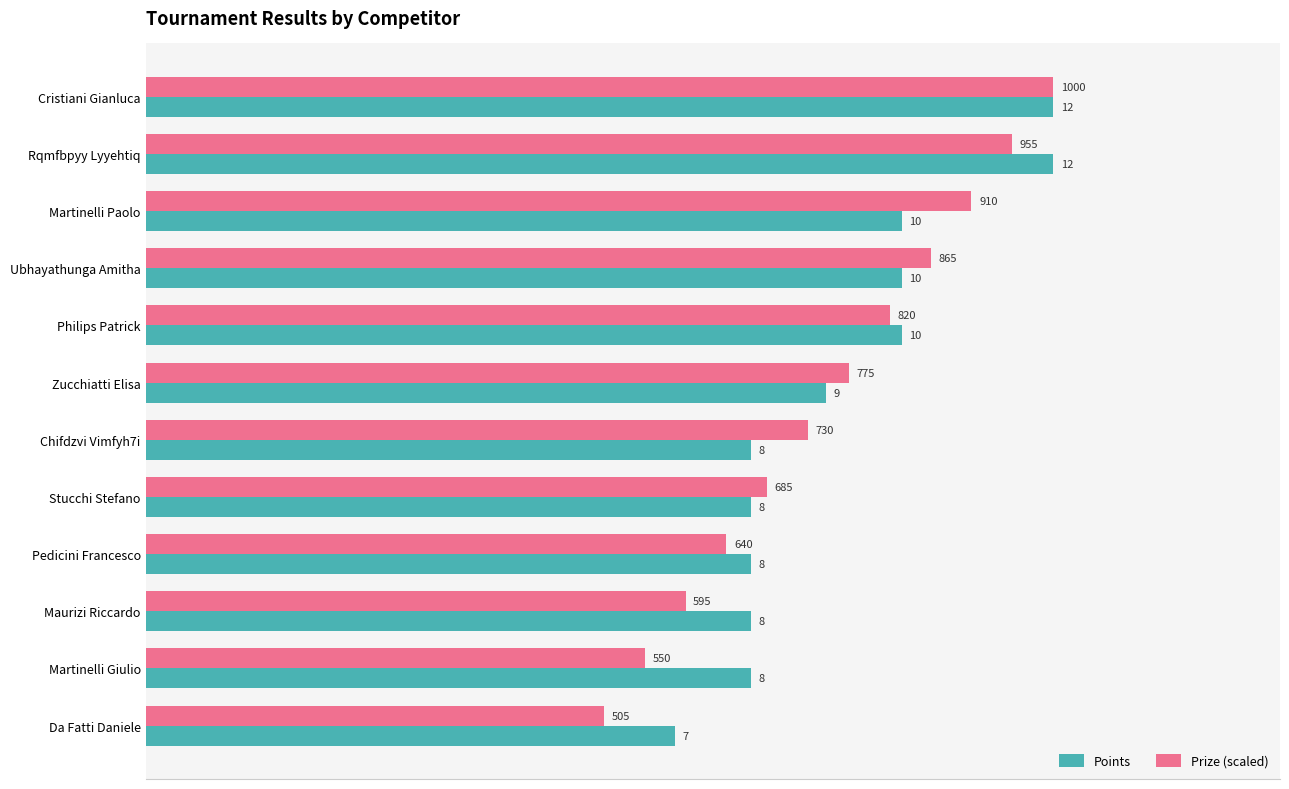

What is the lowest value of the Points series?

7.0